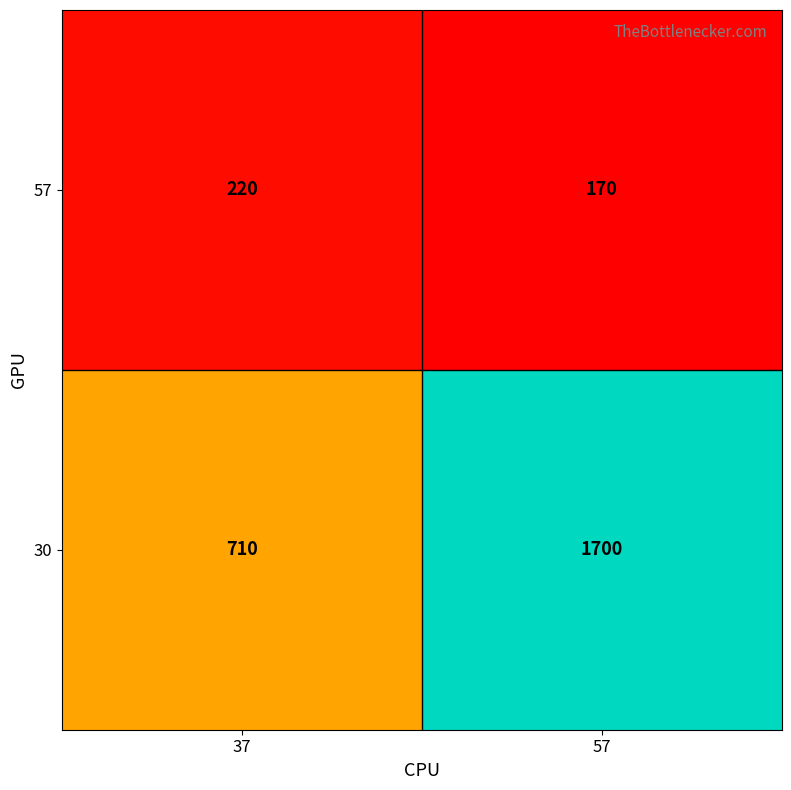

Which series has the widest spread of values?

30